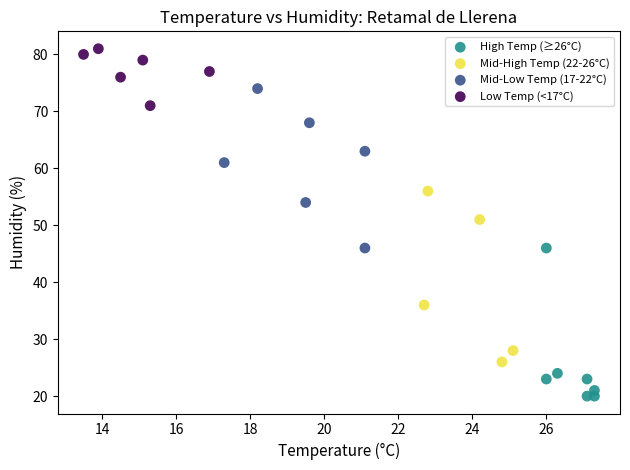

What are all the series names shown in the legend?

High Temp (≥26°C), Mid-High Temp (22-26°C), Mid-Low Temp (17-22°C), Low Temp (<17°C)